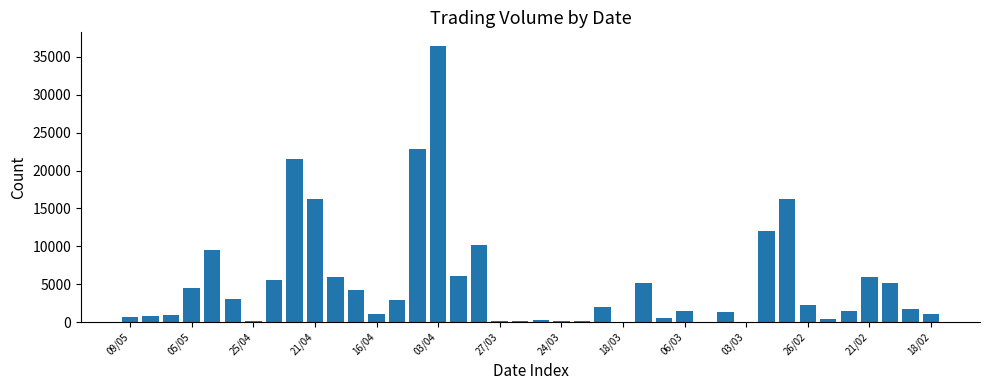

What is the maximum value shown in the chart?

36409